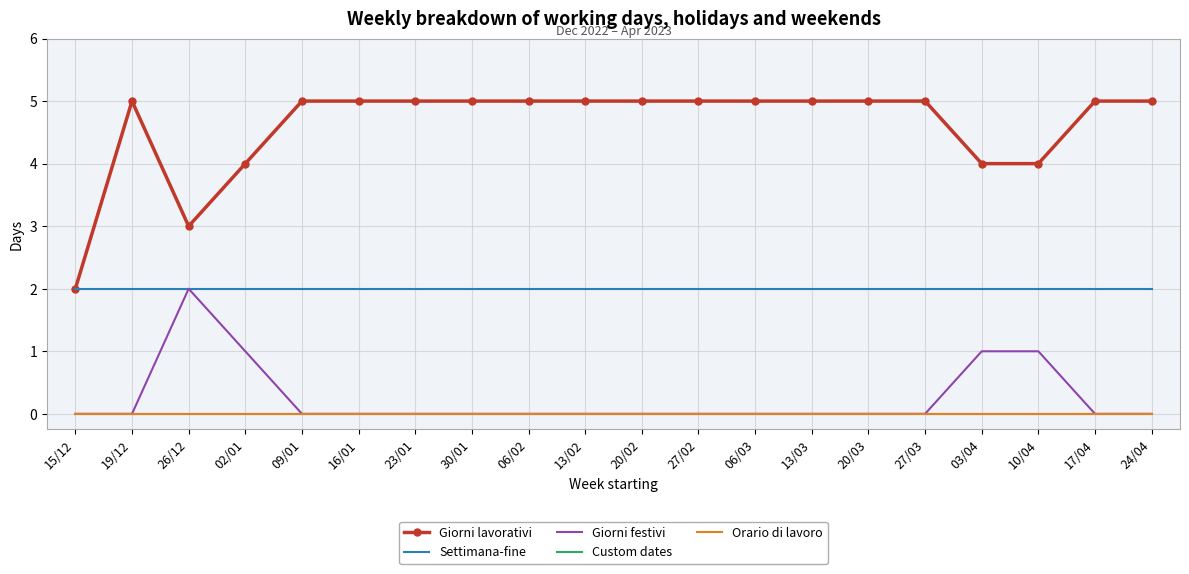

What is the difference between the highest and lowest values at 26/12?

3